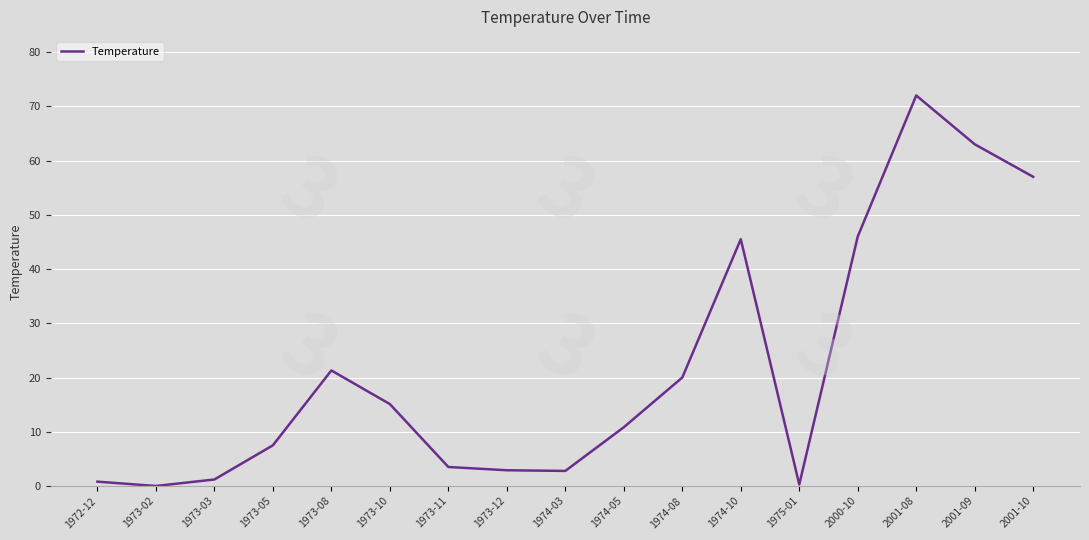

What is the change in value from 1973-08 to 2001-09?

+41.7